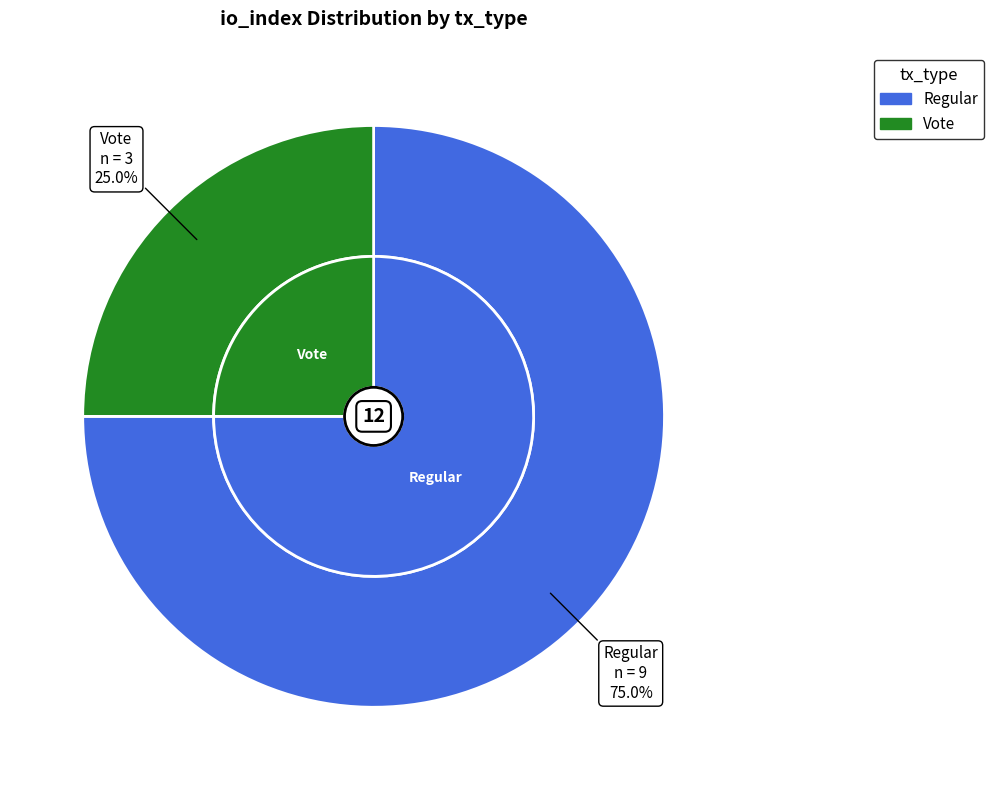

What is the largest slice in the pie chart?

Regular